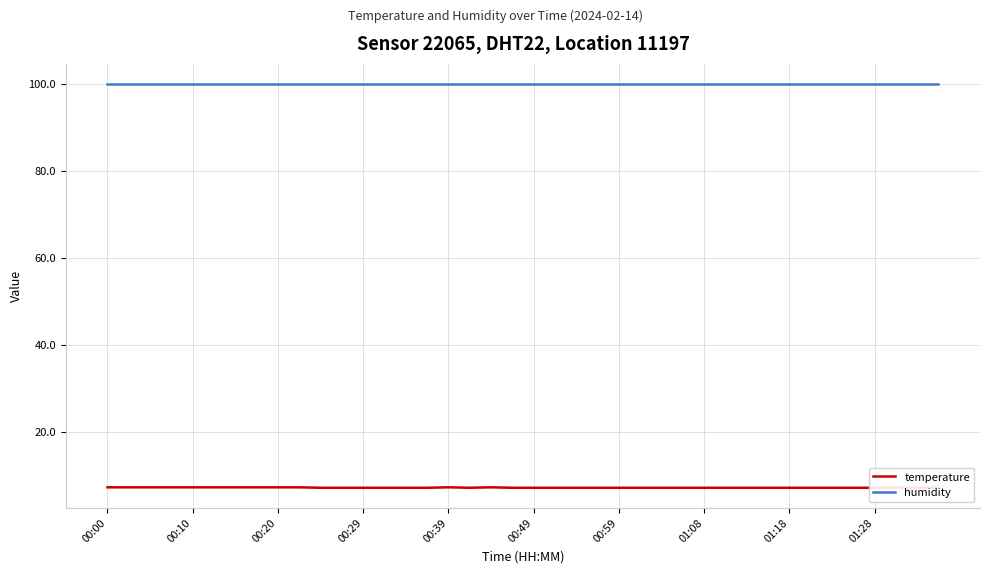

What are all the series names shown in the legend?

temperature, humidity